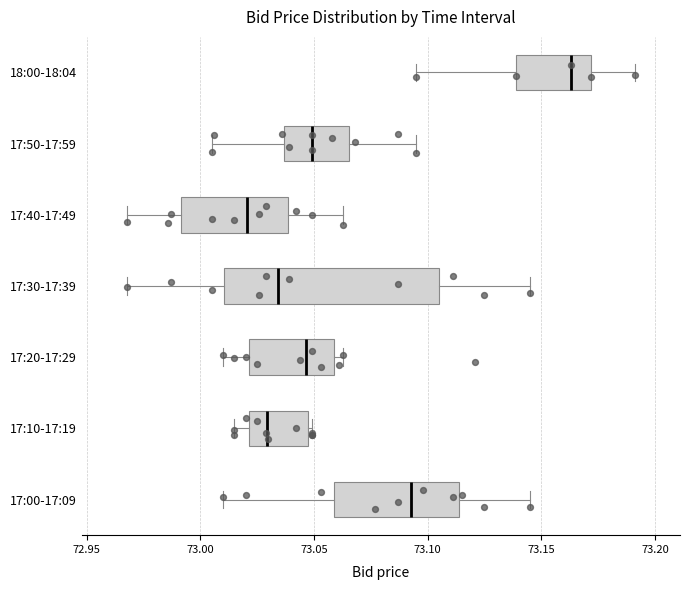

Which box's median line is the furthest to the left?

17:40-17:49